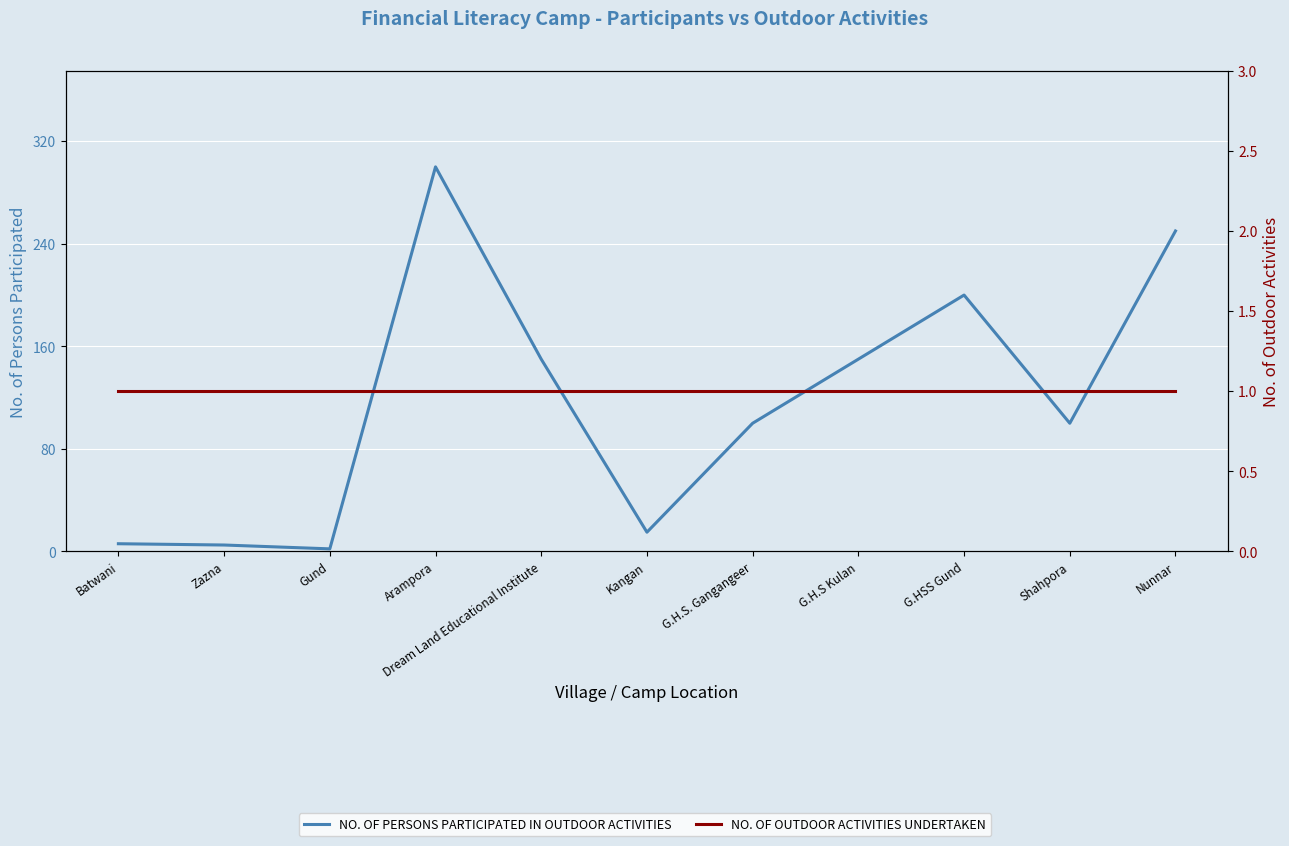

At which label is NO. OF PERSONS PARTICIPATED IN OUTDOOR ACTIVITIES closest to 151?

Dream Land Educational Institute